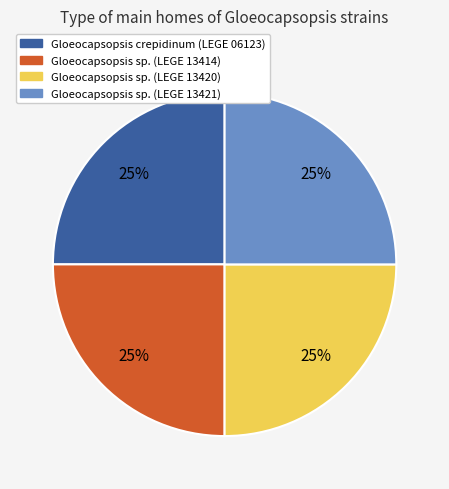

What percentage is the Gloeocapsopsis sp. (LEGE 13414) slice, to the nearest percent?

25%